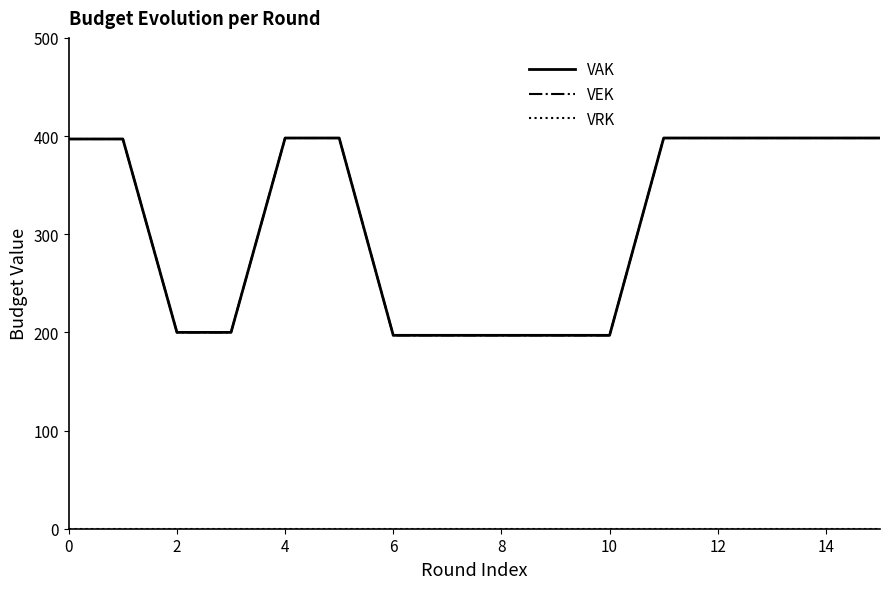

Does the chart have visible grid lines?

No